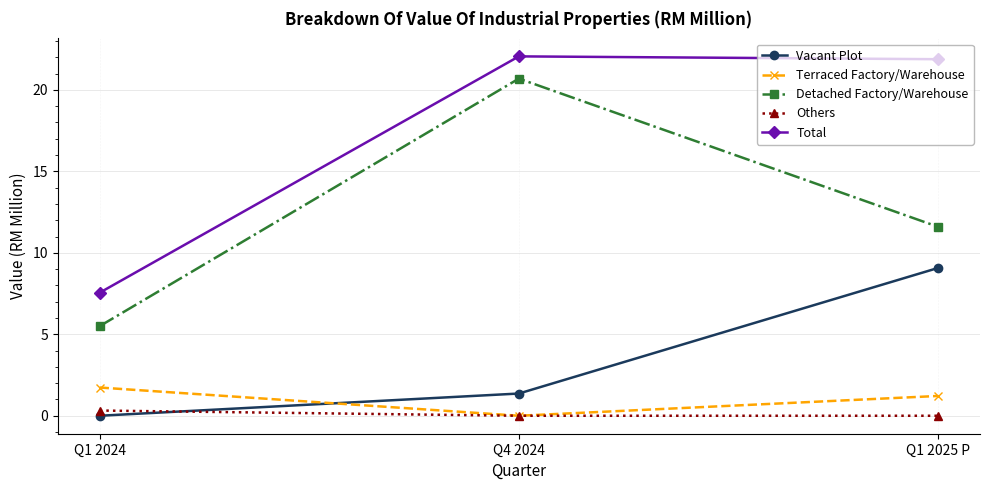

Which series has the largest total across all categories?

Total